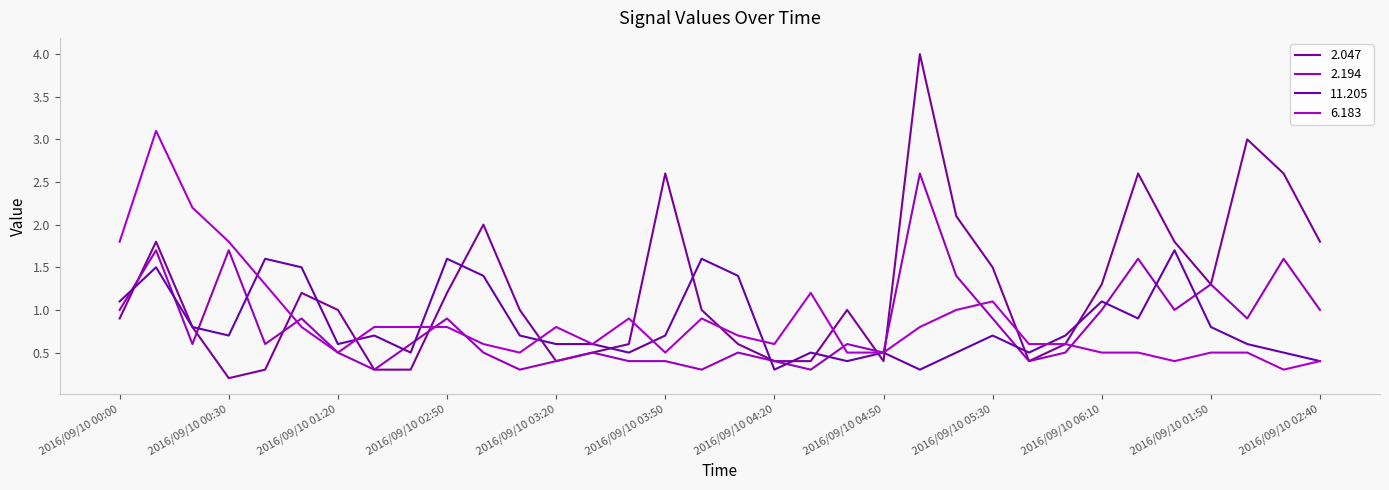

What is the highest value of the 11.205 series?

1.7